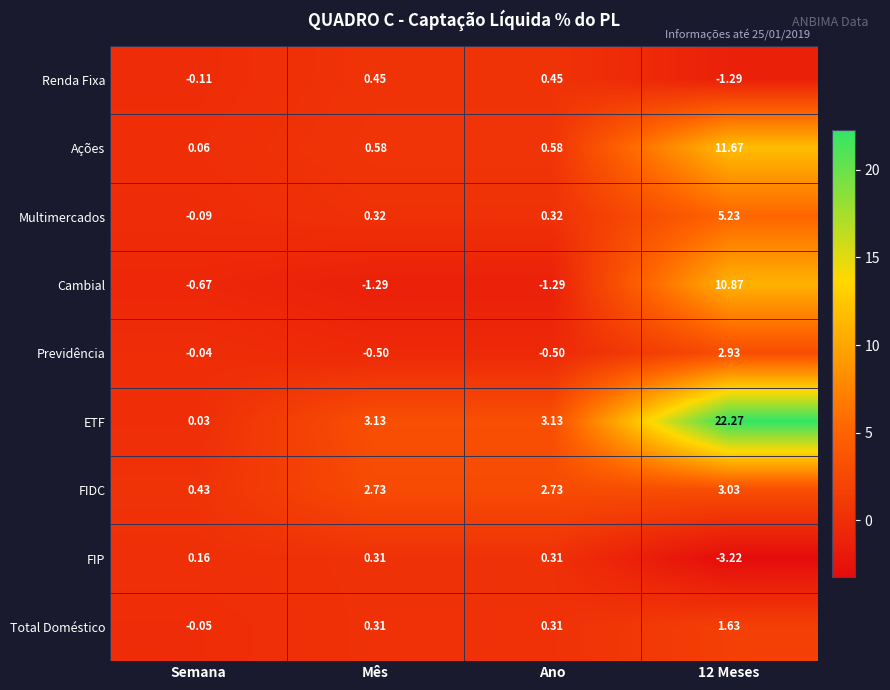

Which series has the widest spread of values?

ETF